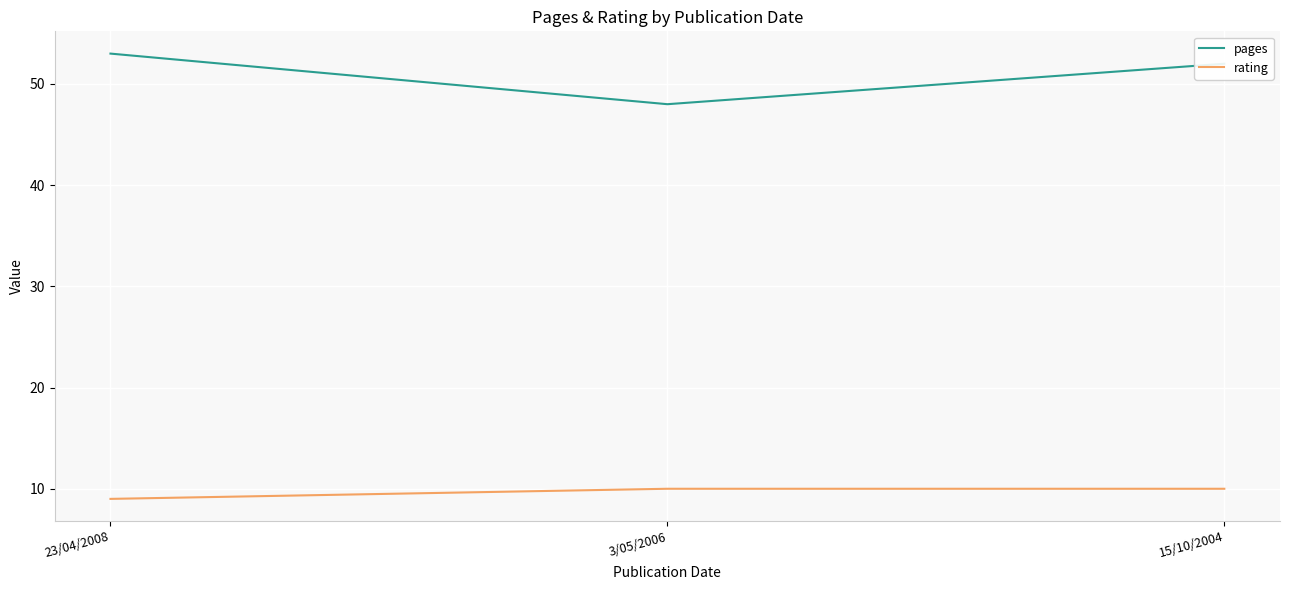

Which series has the largest range (max minus min)?

pages